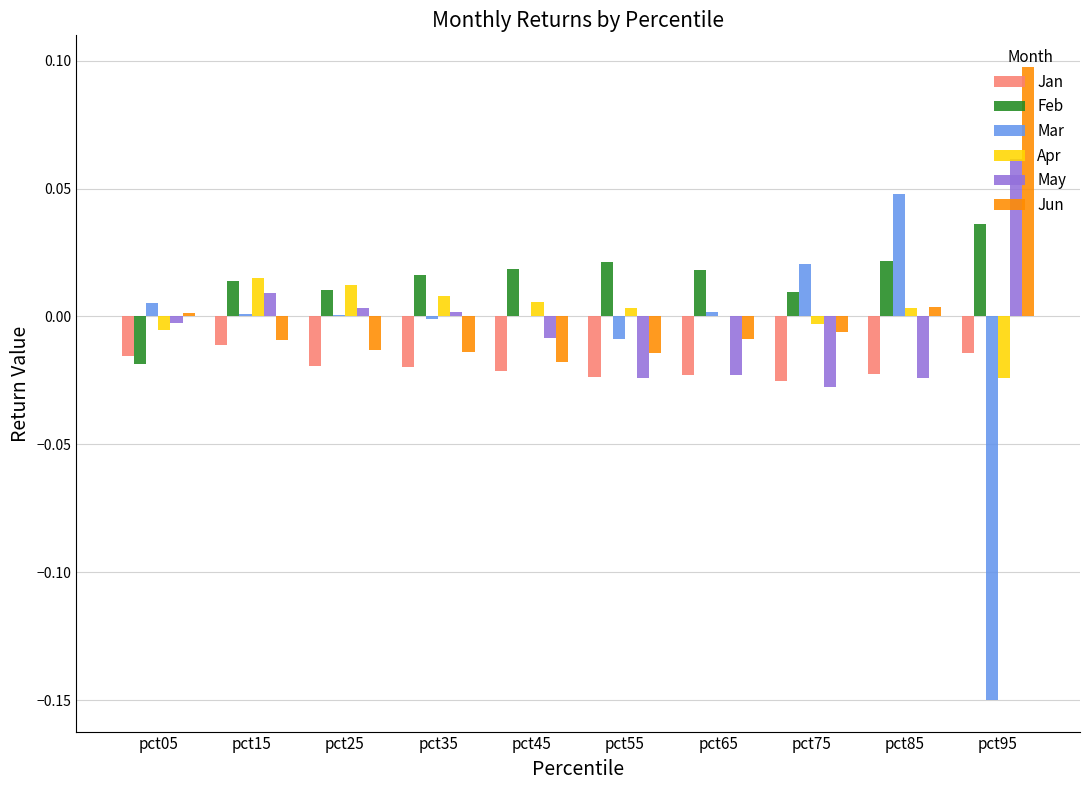

Is the value of May at pct05 greater than the value of Jun at pct85?

No